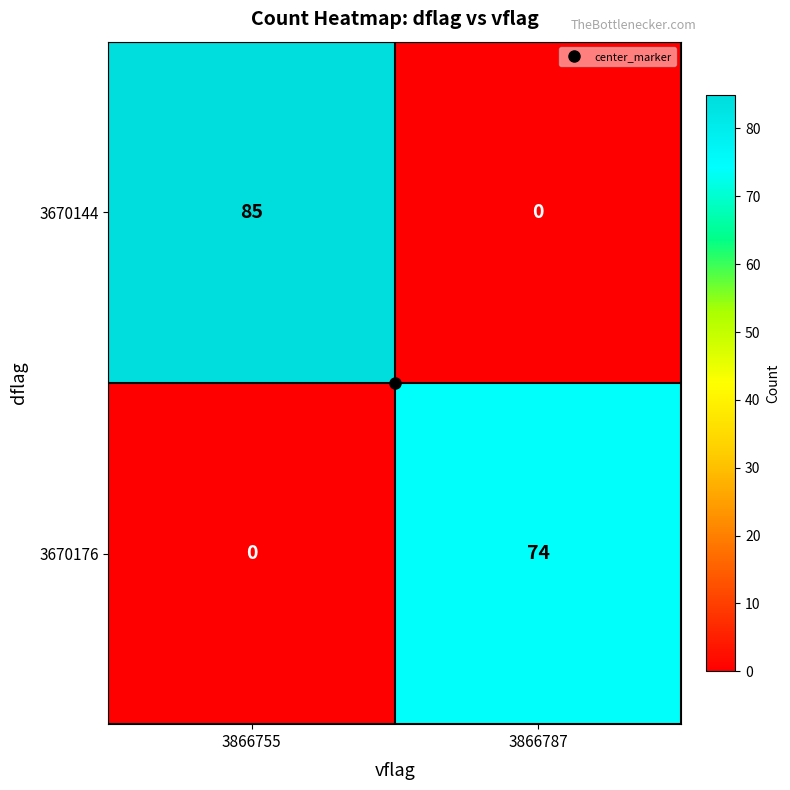

Is it true that 3670144 equals 0 at 3866787?

True